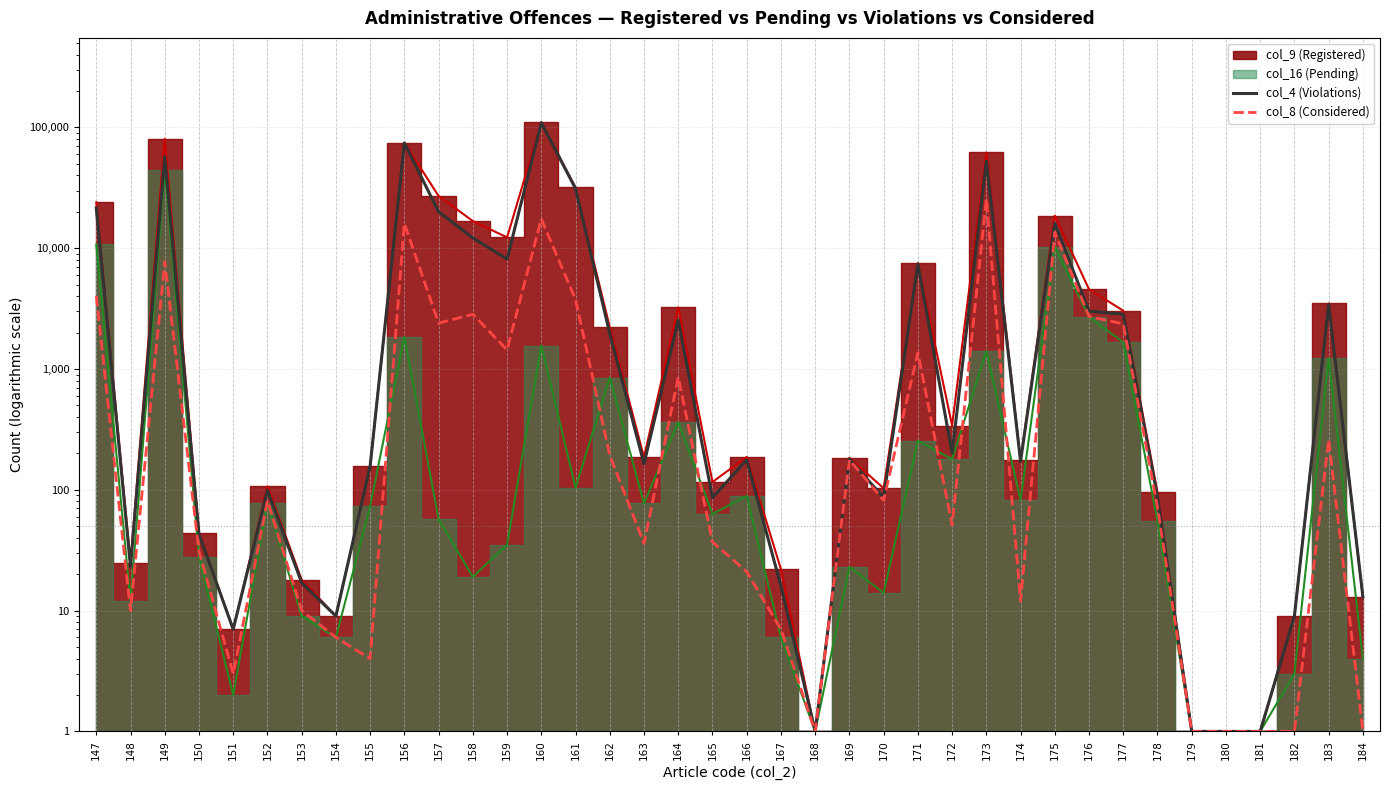

How many lines are shown in the chart?

2